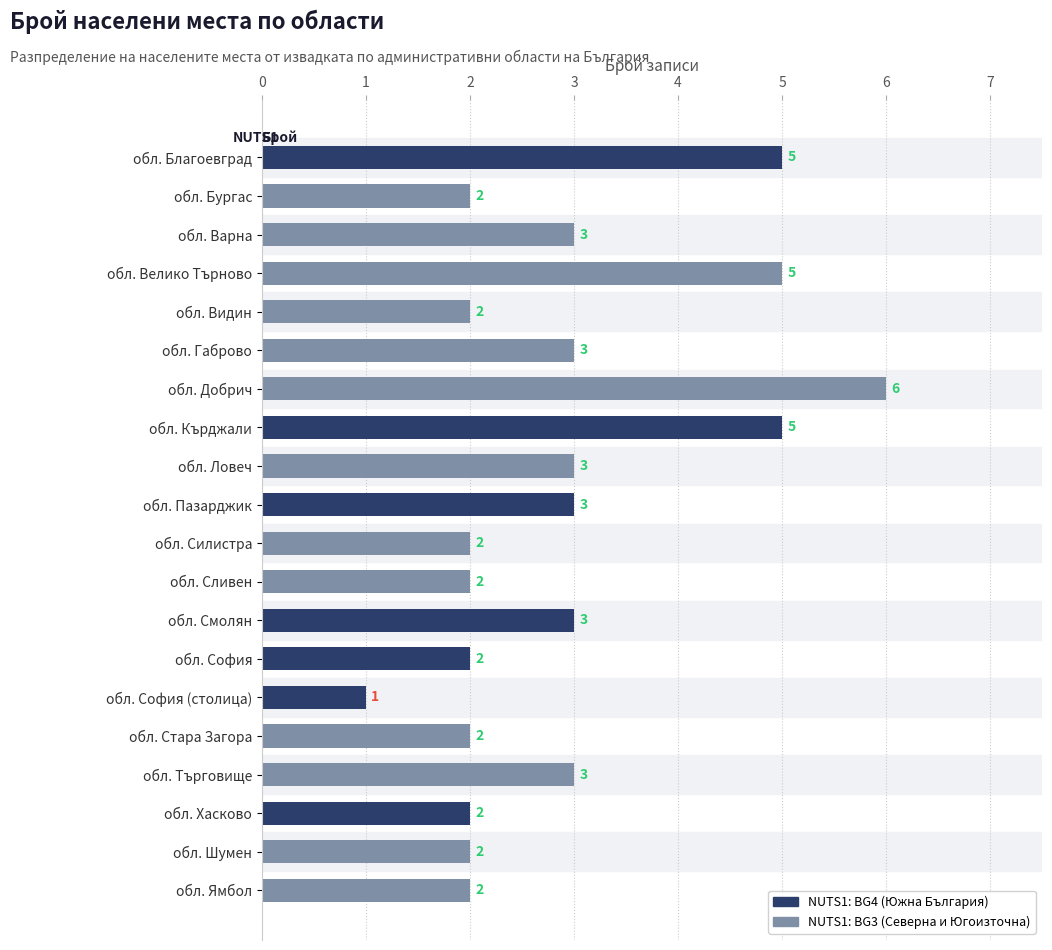

How many values are below 3?

10